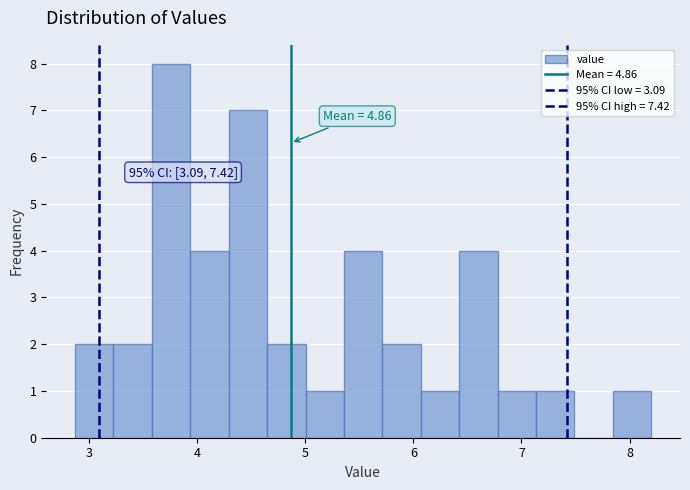

Around what value on the x-axis is the tallest bar? Give the approximate position of its centre, as read against the axis.

3.8